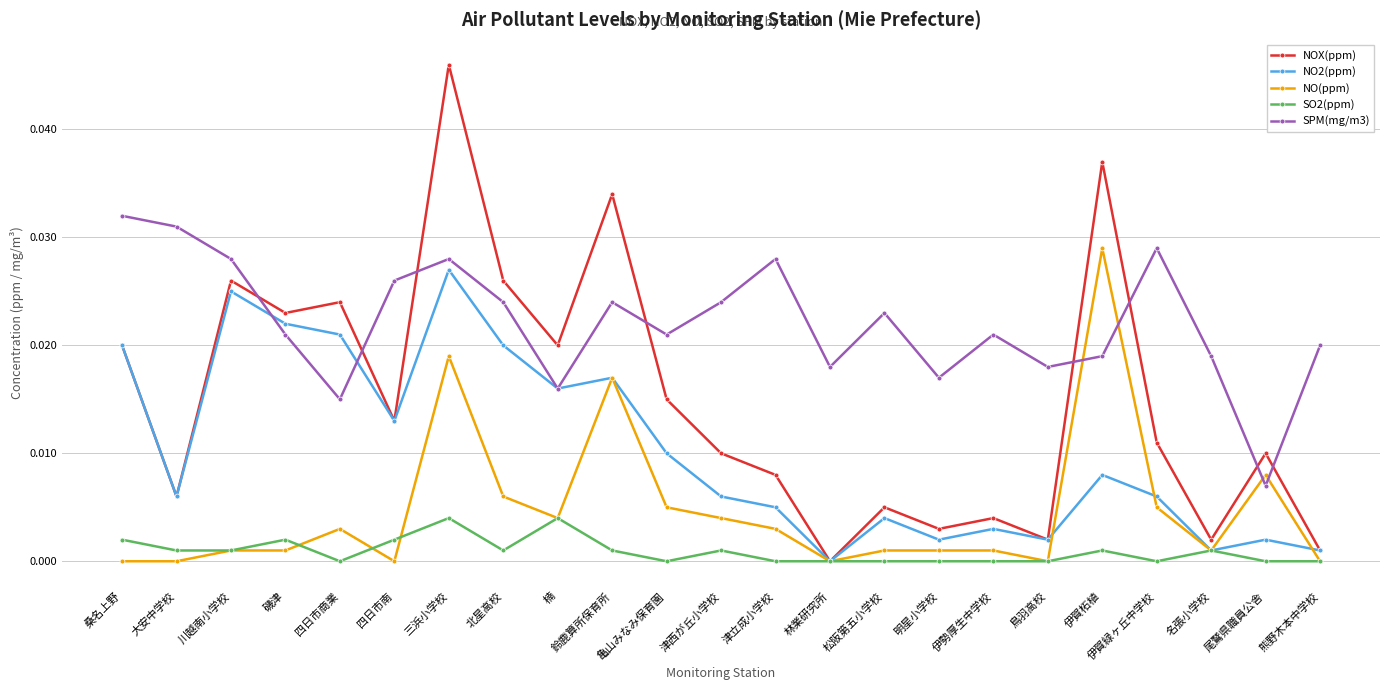

True or false: NOX(ppm) has a value of 0.0 at 津立成小学校.

True